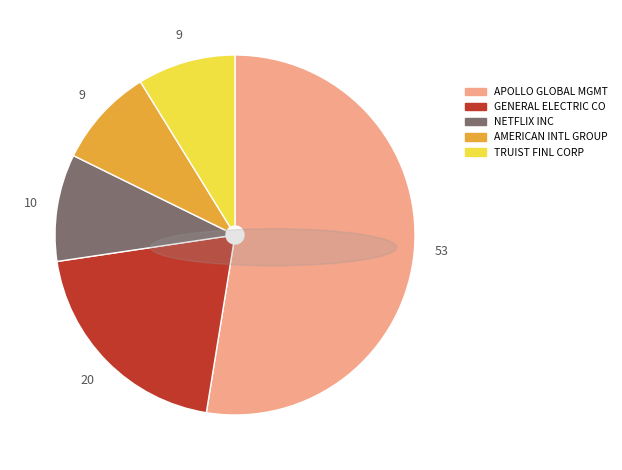

Is there a majority slice in this chart?

Yes